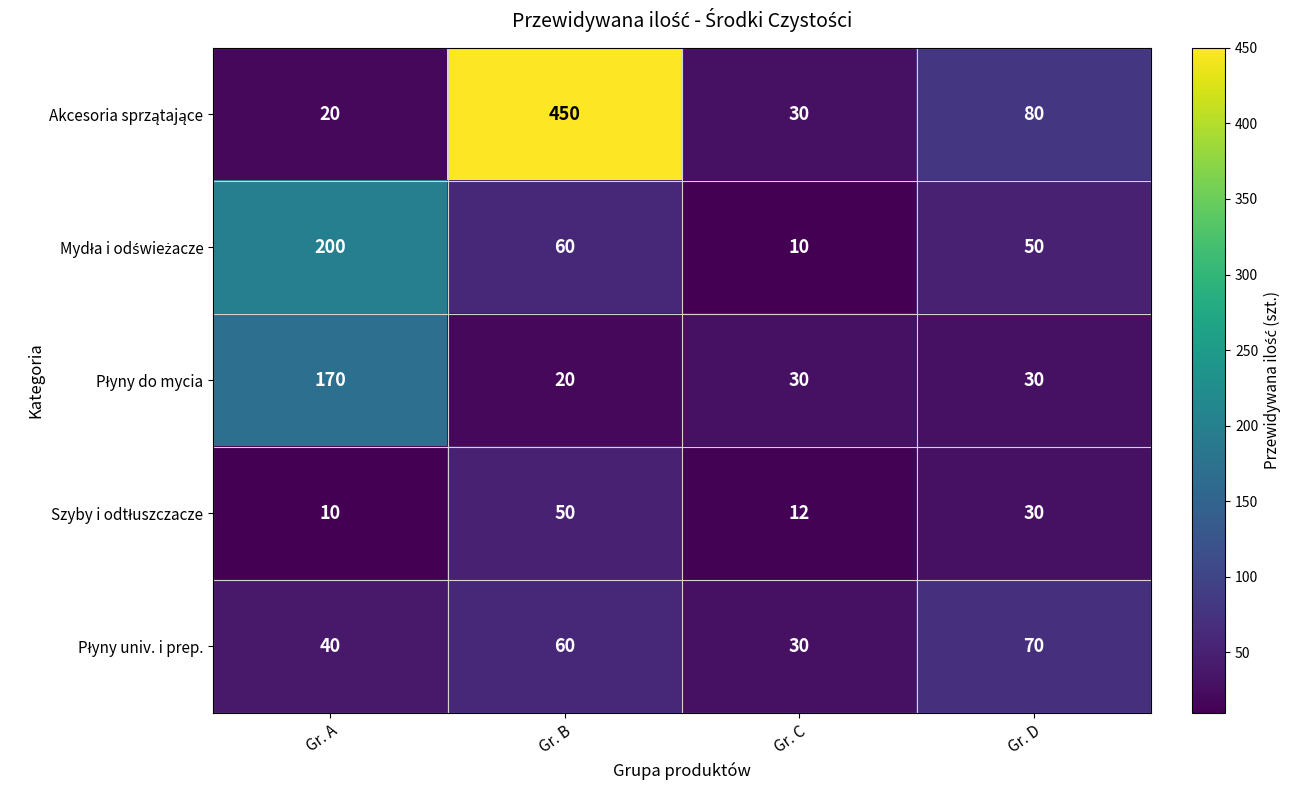

What is the total value across all series at Gr. C?

112